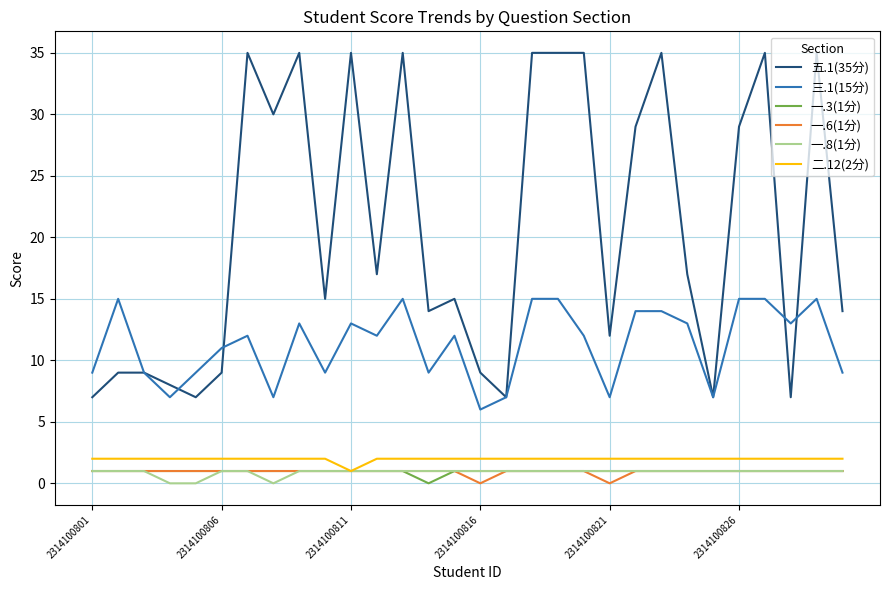

Which series has the largest total across all categories?

五.1(35分)